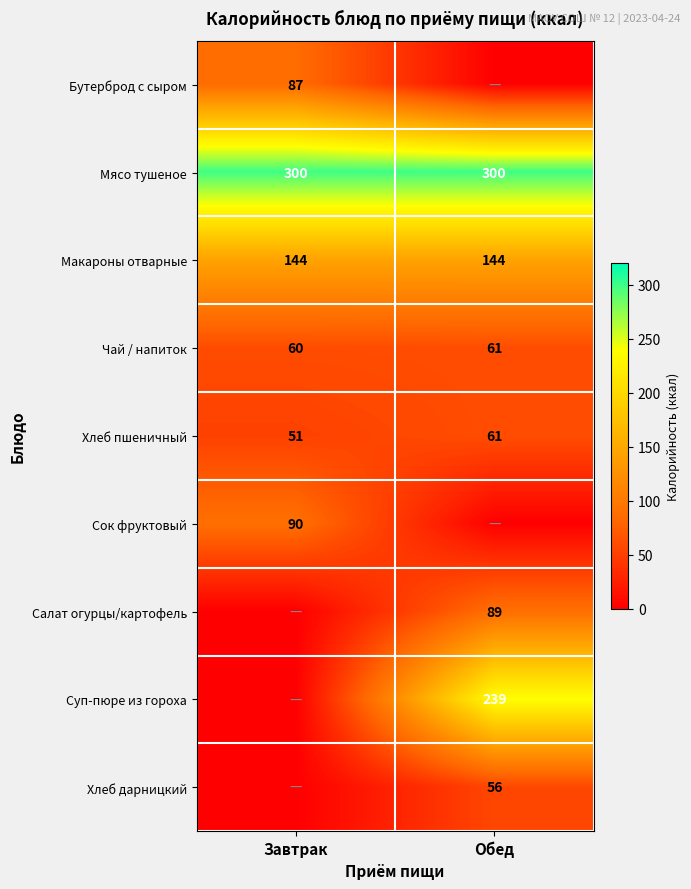

What is the sum of all Хлеб пшеничный values?

112